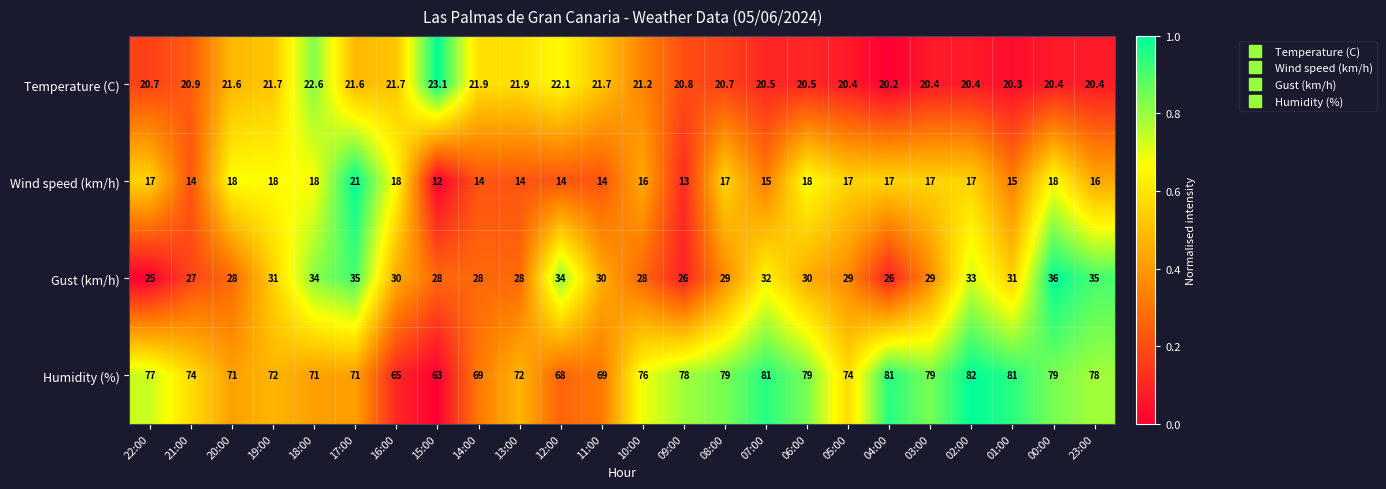

How many data points in Gust (km/h) are less than 30?

12